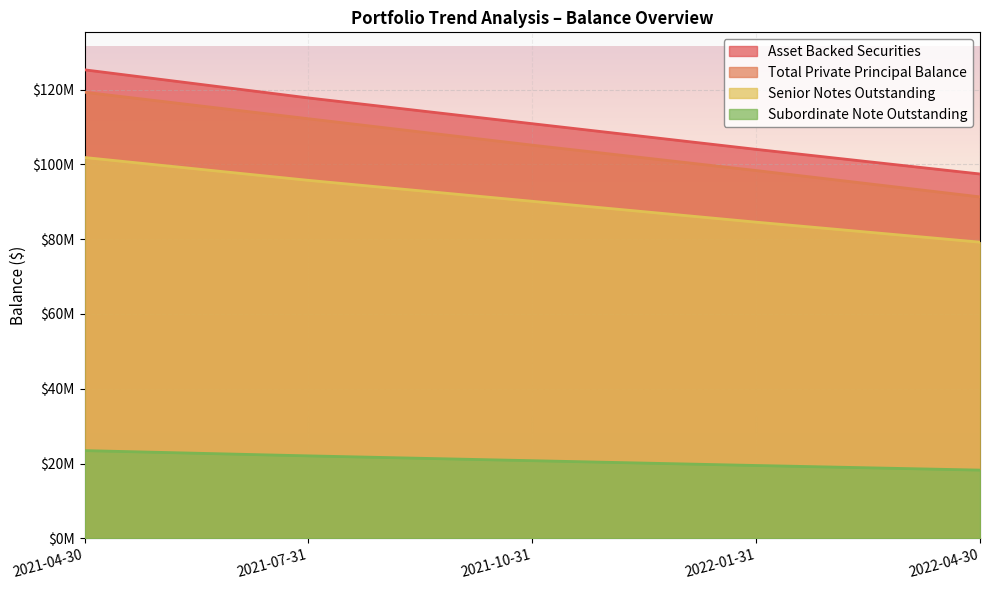

What is the value of the Subordinate Note Outstanding point at the 3rd from the left?

20755717.6